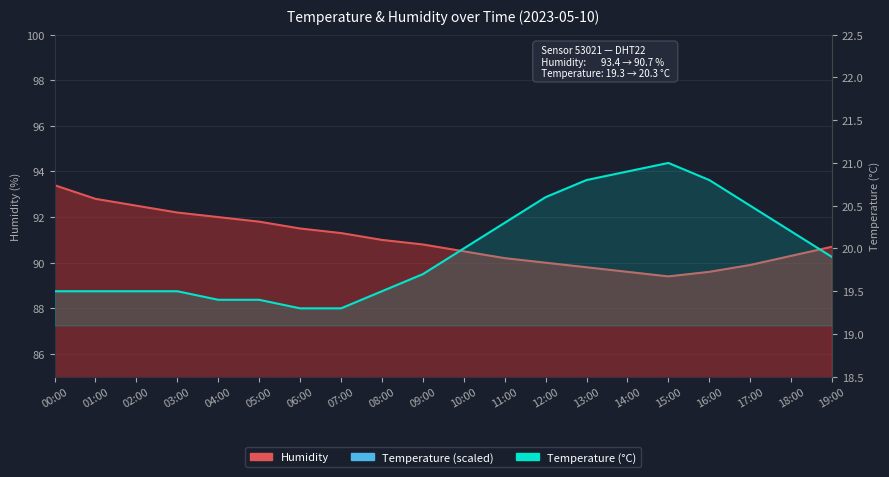

True or false: there are more than 0 points higher than both neighbors.

True